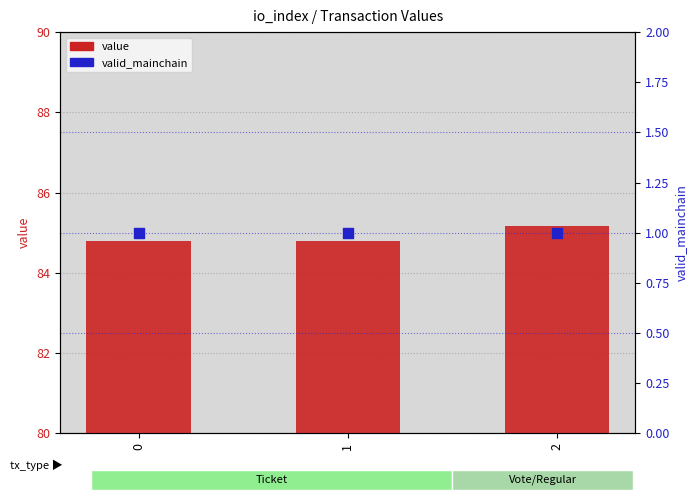

Which series has the widest spread of Y values?

value